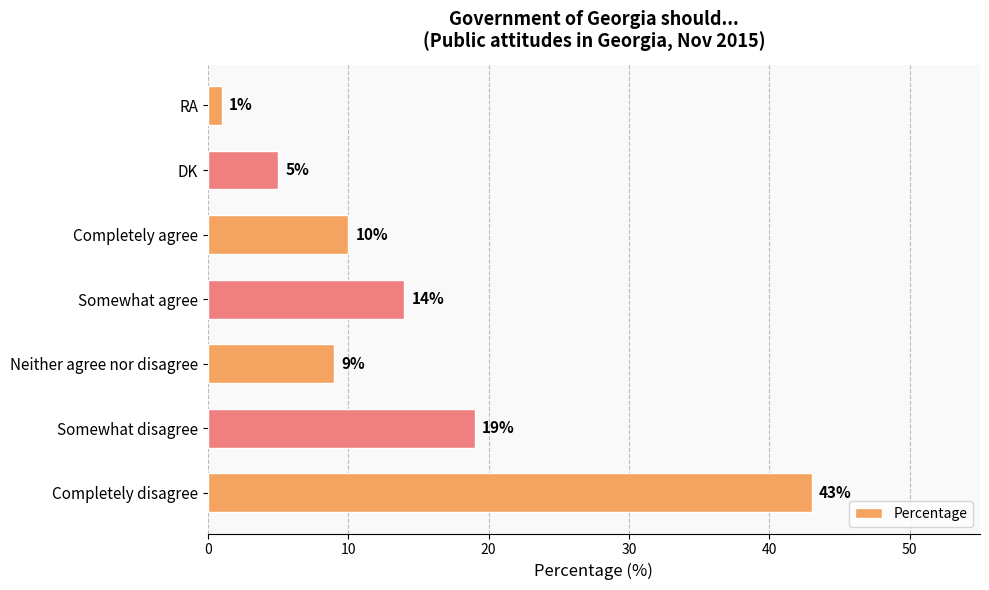

How many series are shown in this chart?

1